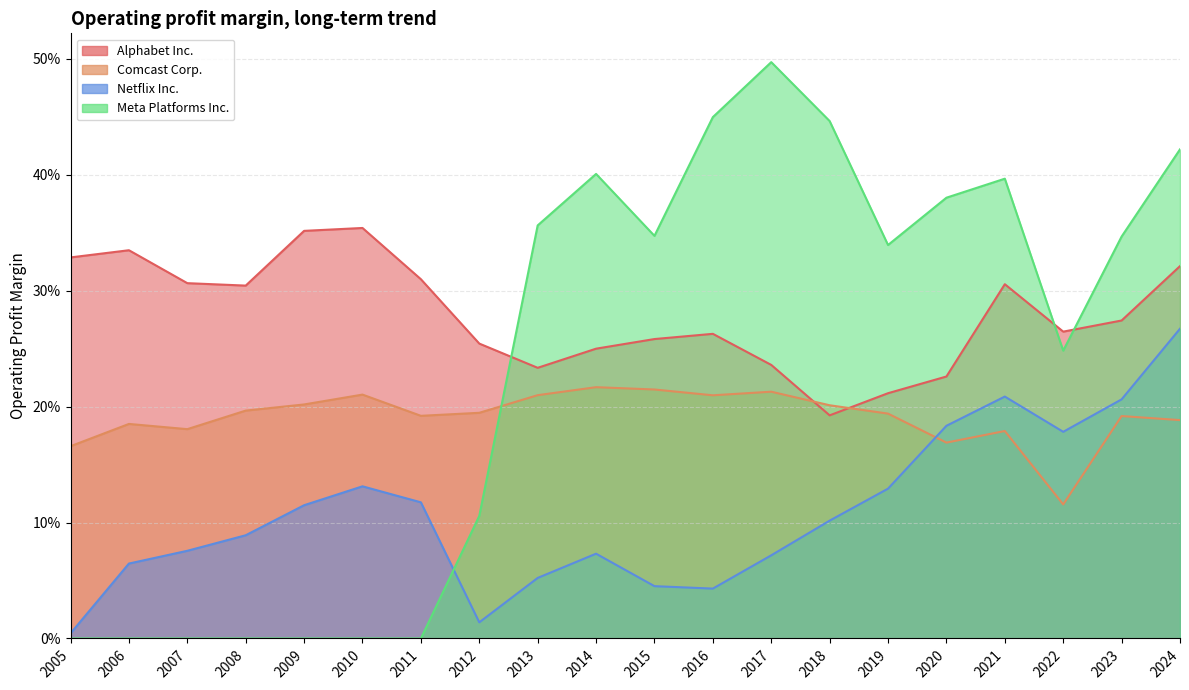

At which category does Meta Platforms Inc. reach its first local valley?

2015